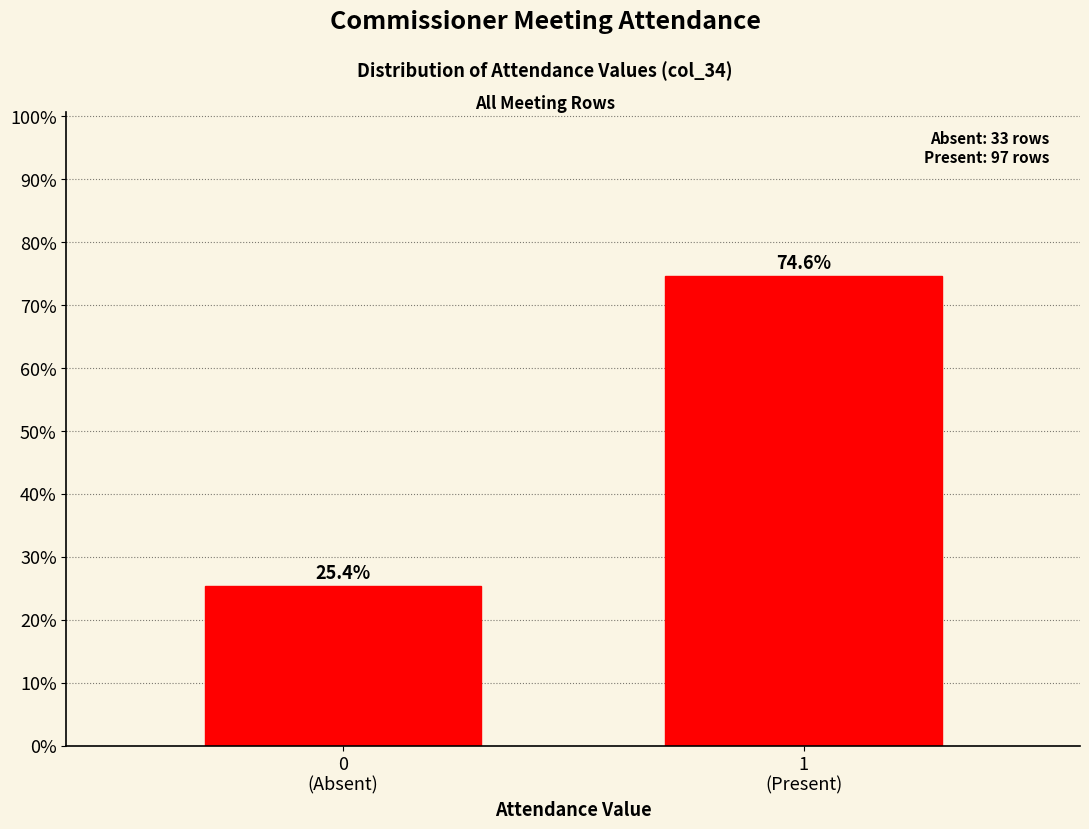

Reading right to left, extract all data points from this chart.

74.6	25.4